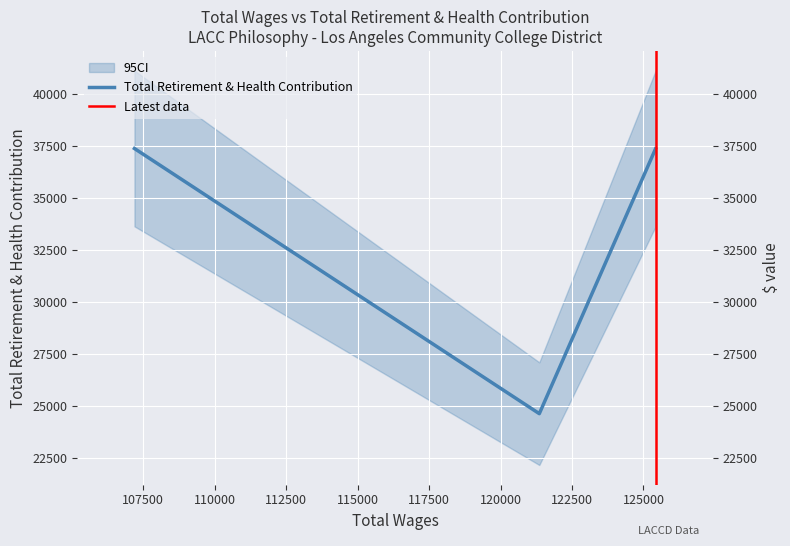

What is the difference between the values at 125422 and 107194?

13